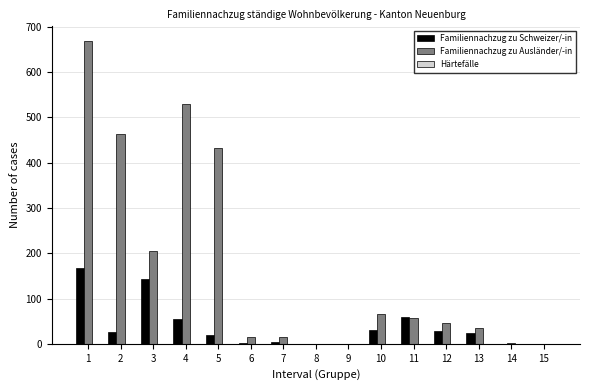

Is the value of Familiennachzug zu Schweizer/-in at 7 greater than the value of Familiennachzug zu Ausländer/-in at 1?

No